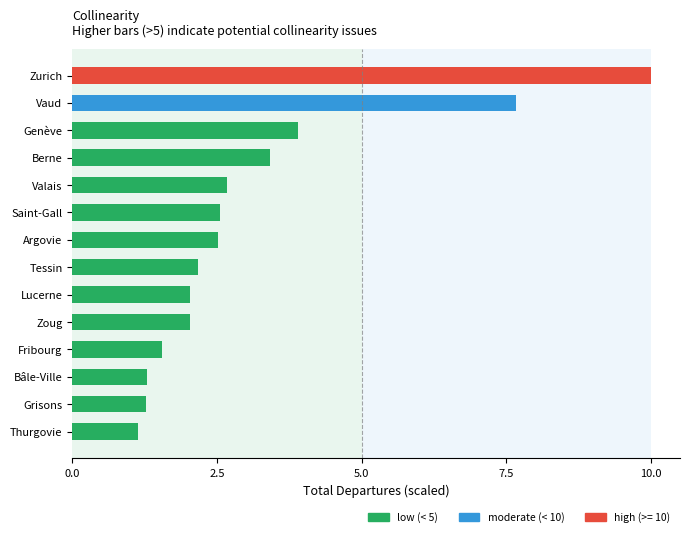

At which label is the value closest to 5?

Genève